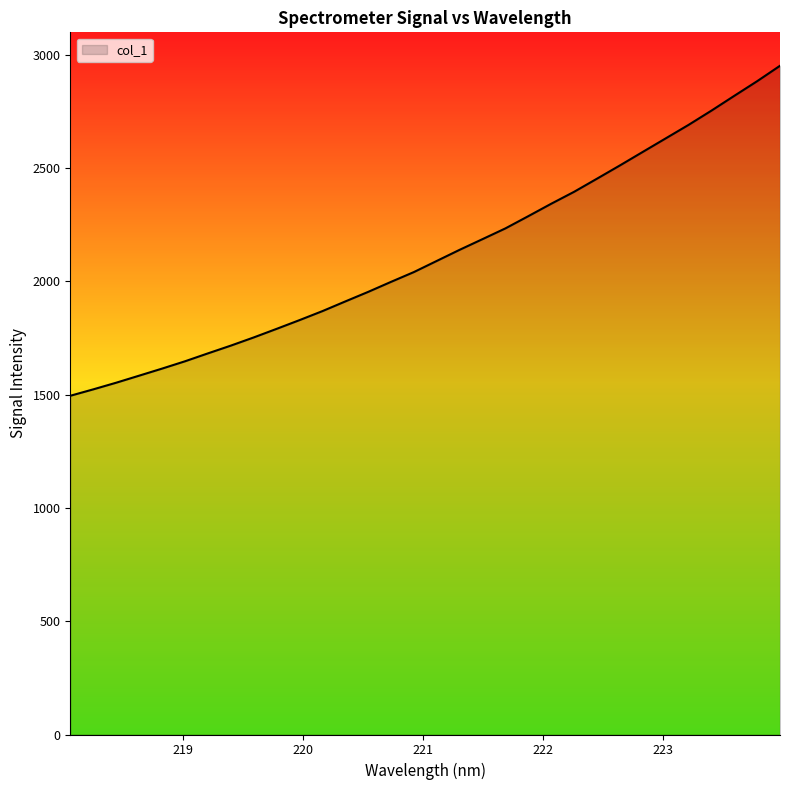

What is the difference between the maximum and minimum values?

1456.7